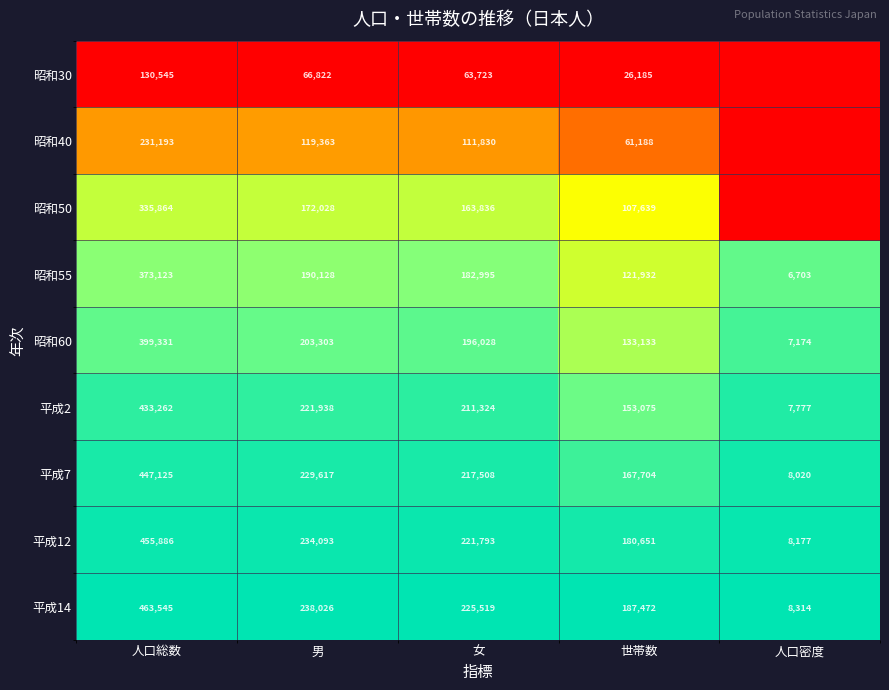

What is the sum of all 昭和60 values?

938969